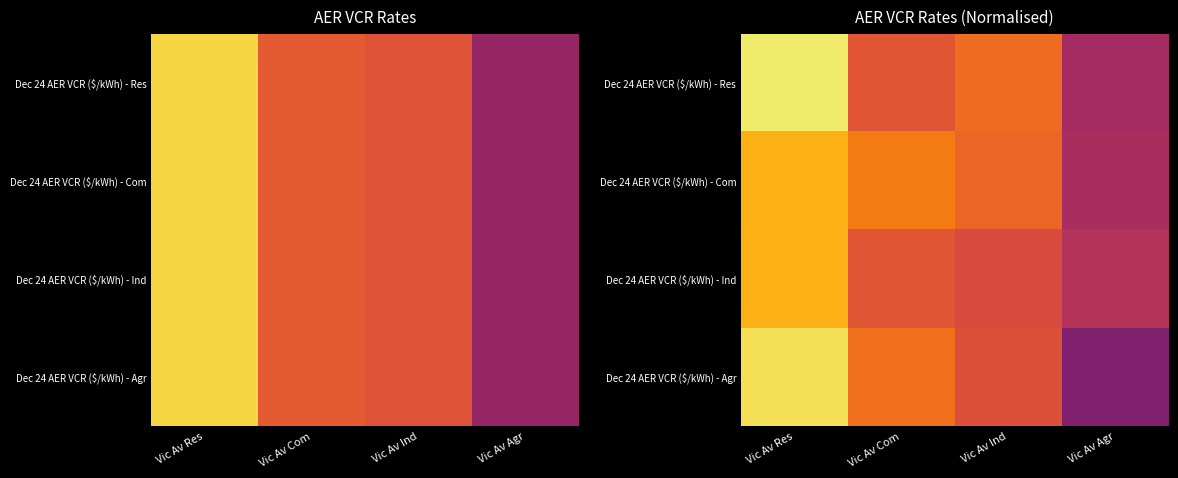

What is the maximum value shown in the chart?

52.0